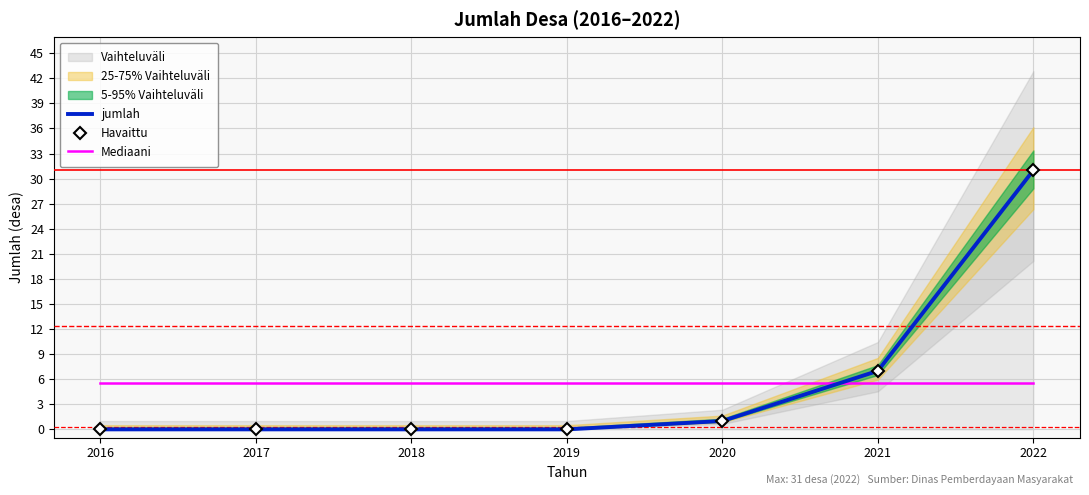

How many times do Mediaani and jumlah cross each other?

1